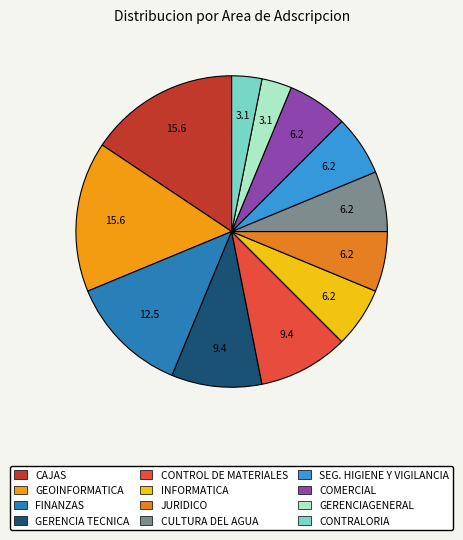

How many slices are in this pie chart?

12